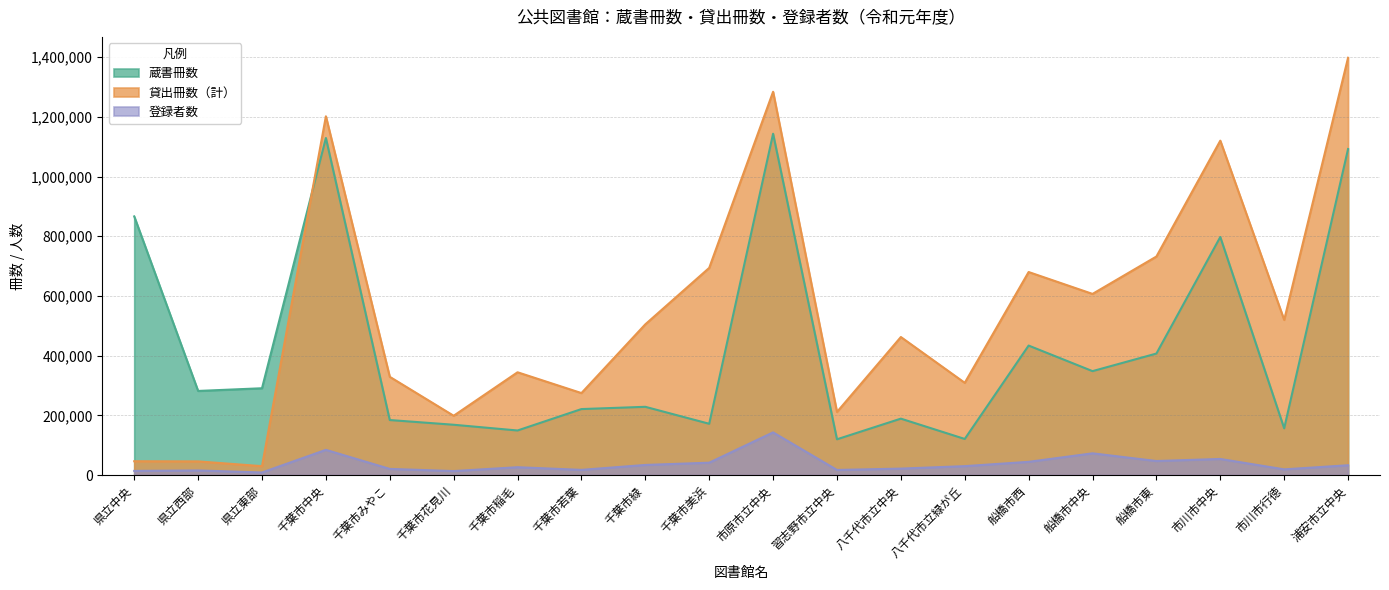

Where is 登録者数 nearest to the value 75826?

船橋市中央